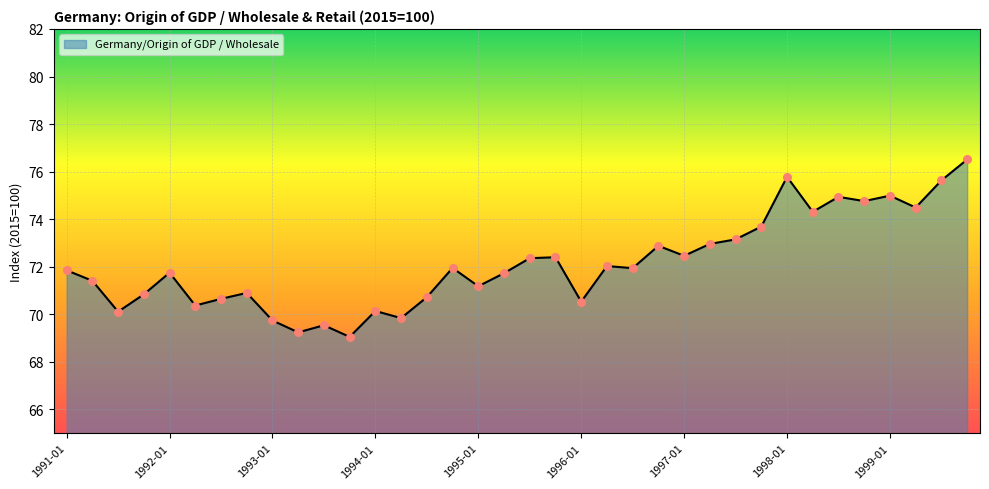

What is the maximum value shown in the chart?

76.5